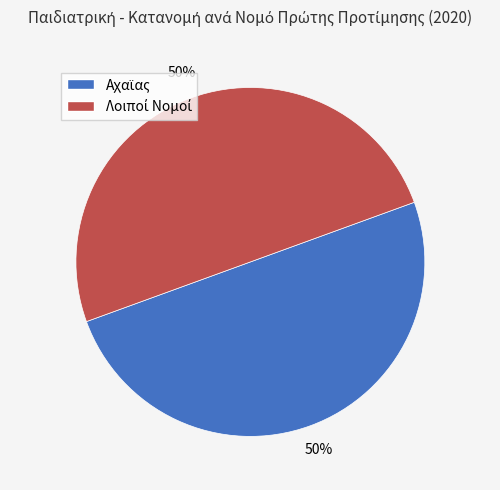

To the nearest percent, what is the difference between the largest and smallest slice percentages?

0%